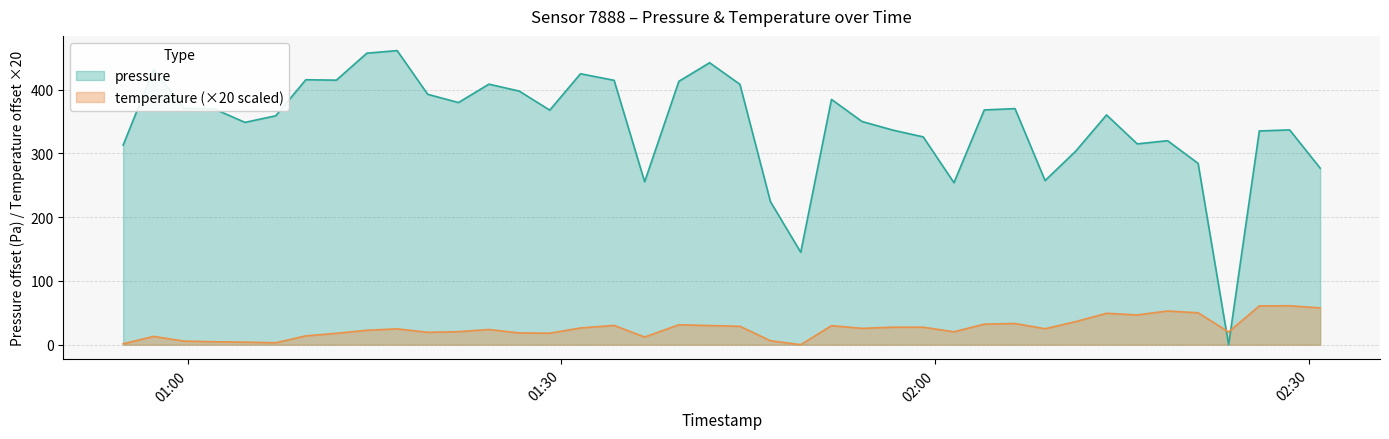

True or false: pressure and temperature (×20 scaled) cross at least once.

True